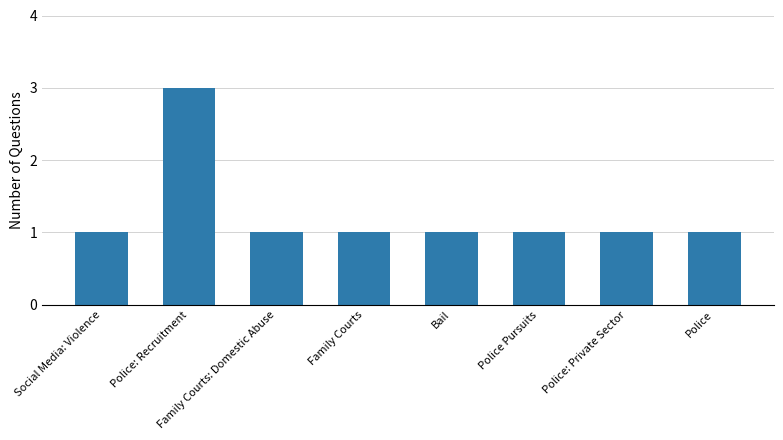

What position from the left is Police: Private Sector?

7